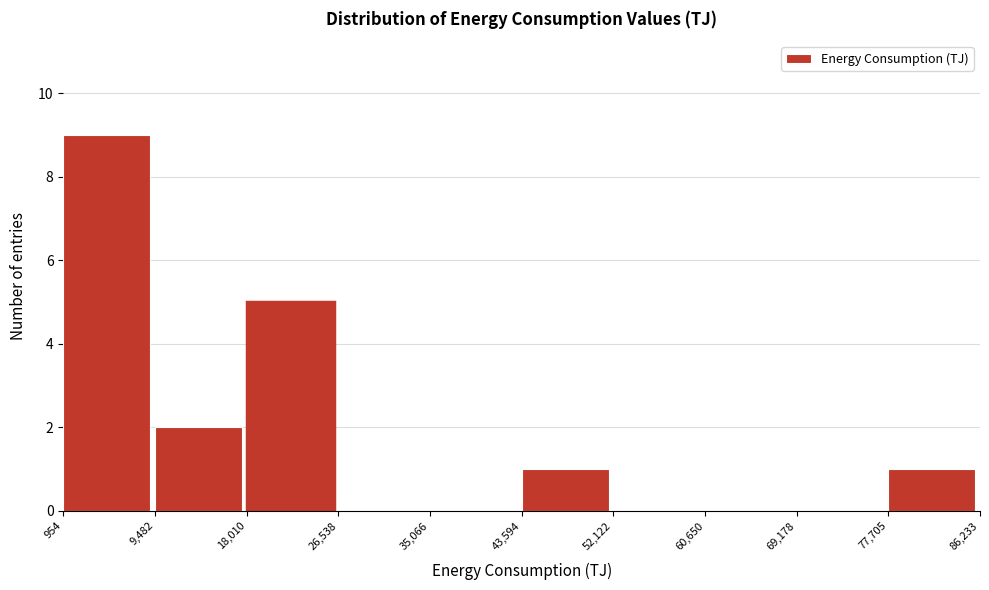

Reading left to right, list every bar in this chart as the range it spans on the x-axis followed by its height. The values are not printed on the chart, so give them approximately, as read against the axis.

954 to 9,482: 9
9,482 to 18,010: 2
18,010 to 26,538: 5
26,538 to 35,066: 0
35,066 to 43,594: 0
43,594 to 52,122: 1
52,122 to 60,650: 0
60,650 to 69,178: 0
69,178 to 77,705: 0
77,705 to 86,233: 1